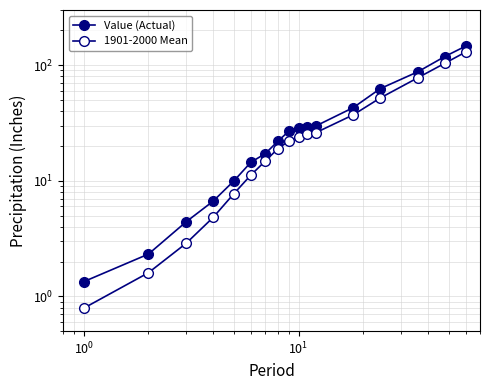

True or false: 1901-2000 Mean and Value (Actual) intersect in this chart.

False